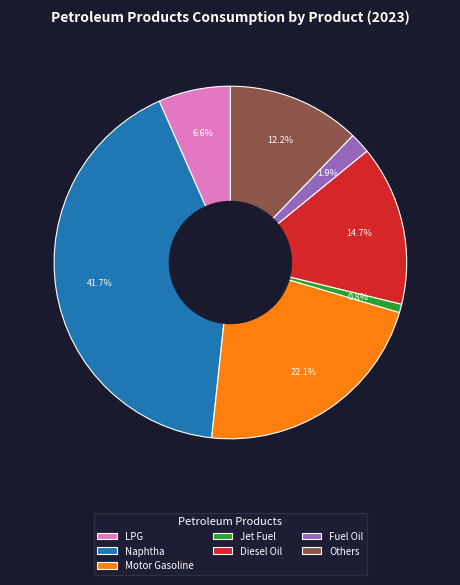

To the nearest percent, what is the combined percentage of LPG and Jet Fuel?

7%